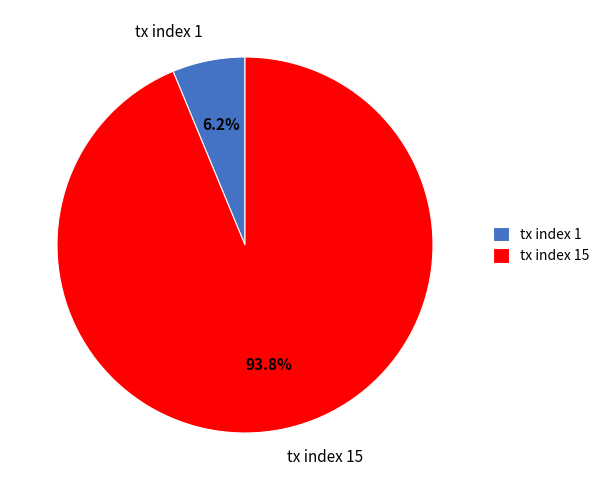

Which has a higher value, tx index 1 or tx index 15?

tx index 15